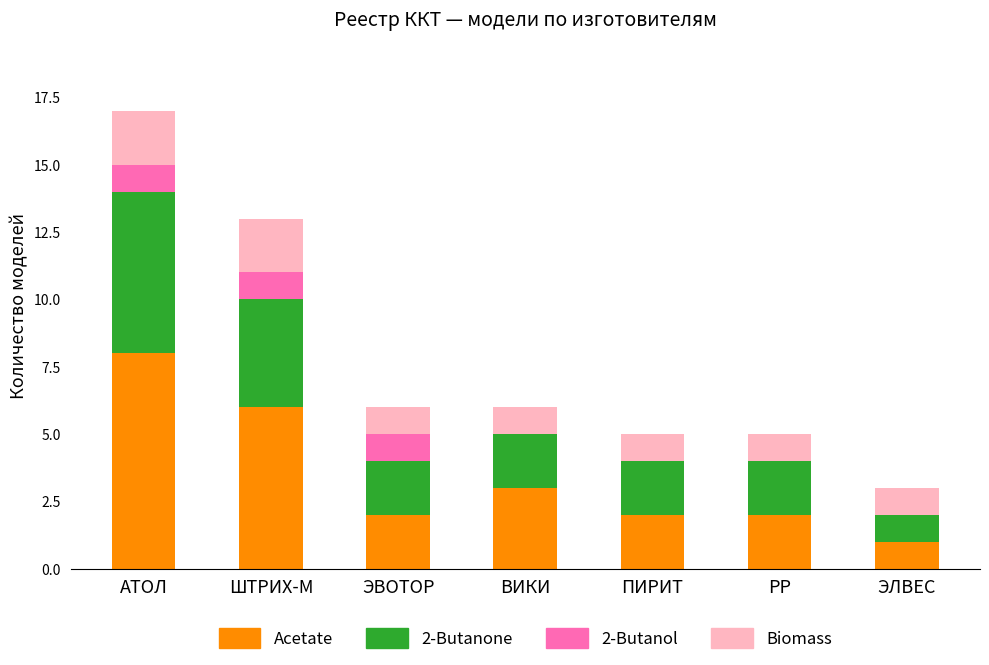

The value of Acetate at РР is 3. True or false?

False